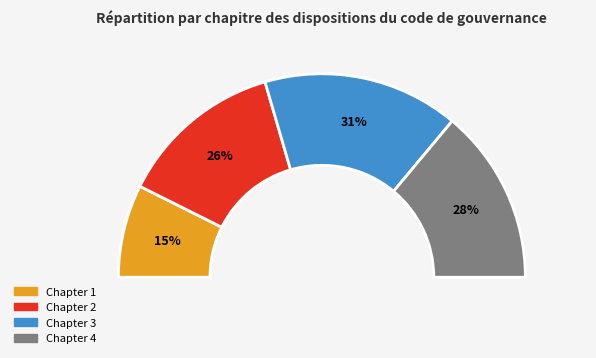

To the nearest percent, what is the average slice percentage?

25%